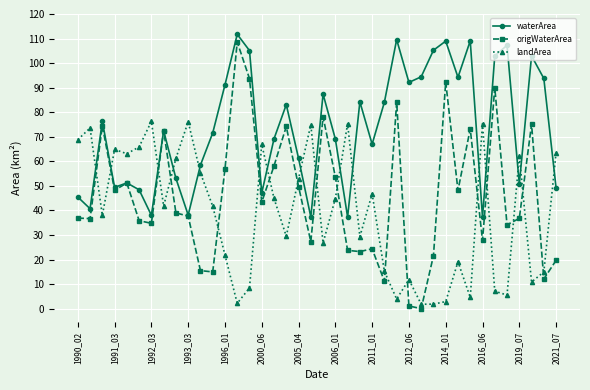

Rank the series by their average value, from highest to lowest.

waterArea, origWaterArea, landArea